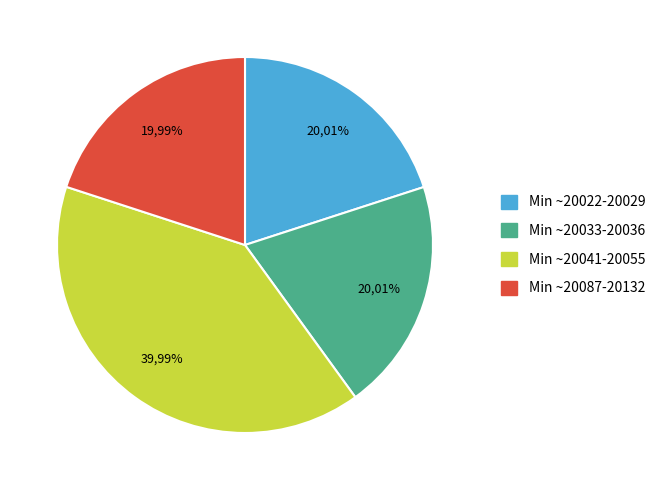

Is there a majority slice in this chart?

No